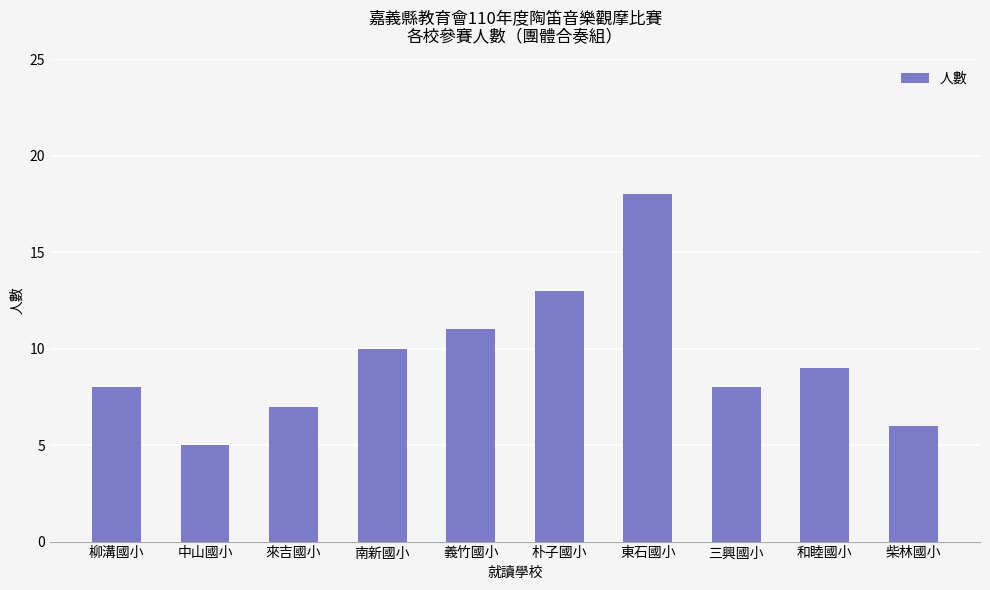

What is the maximum value shown in the chart?

18